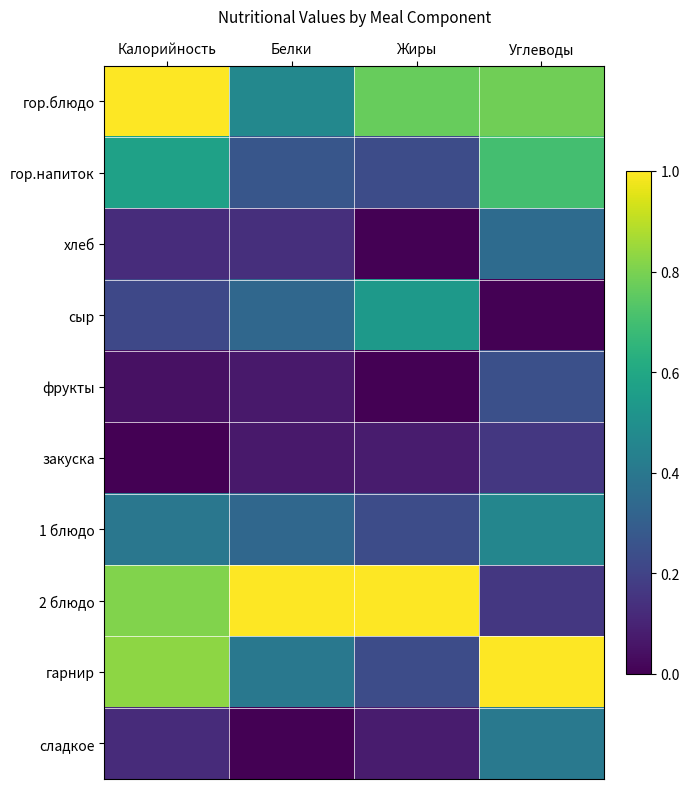

At how many categories does at least one series exceed 0?

4